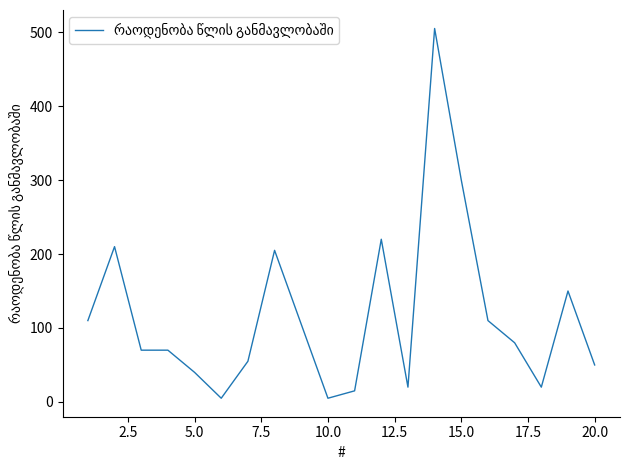

What is the greatest value displayed?

505